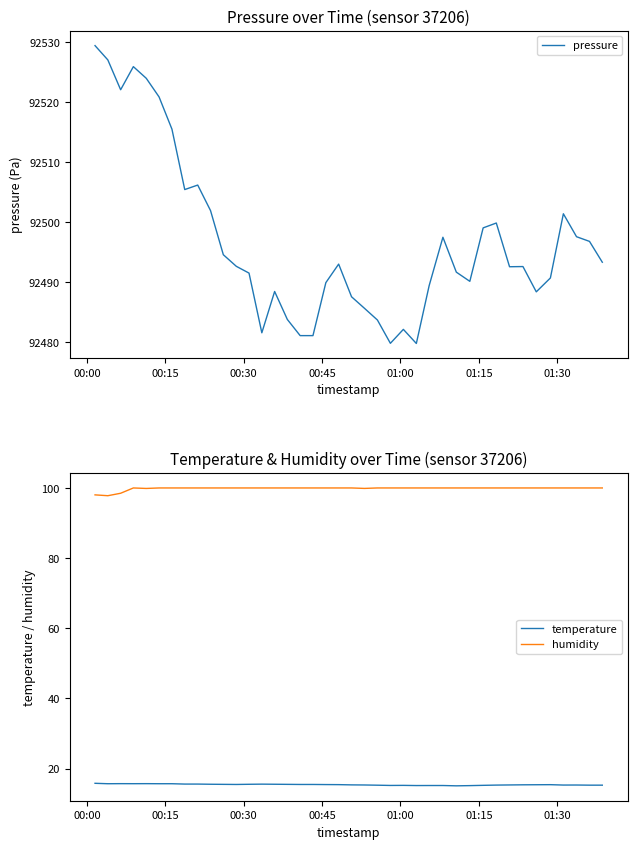

What is the maximum value for pressure?

92529.4